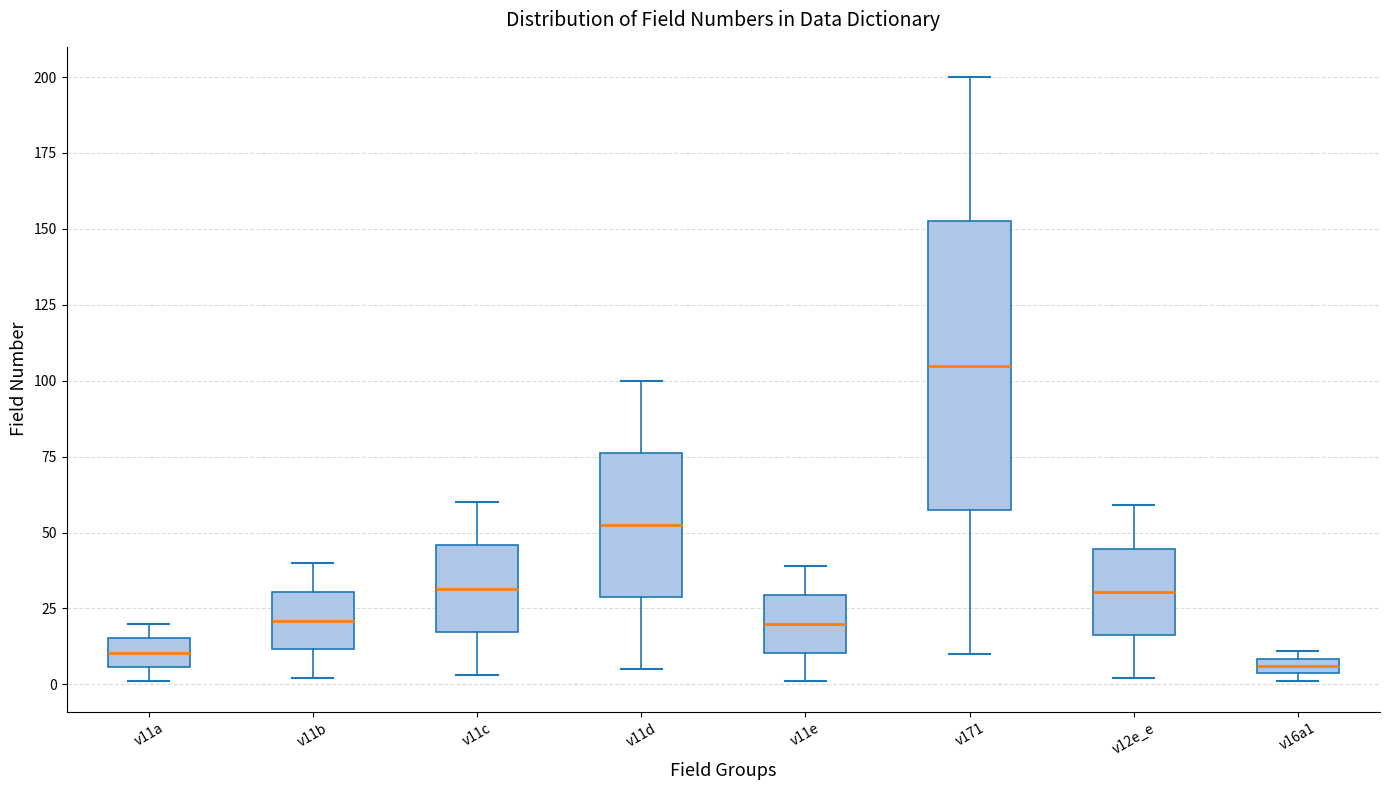

Comparing the boxes themselves (not the whiskers), which one is the tallest?

v171